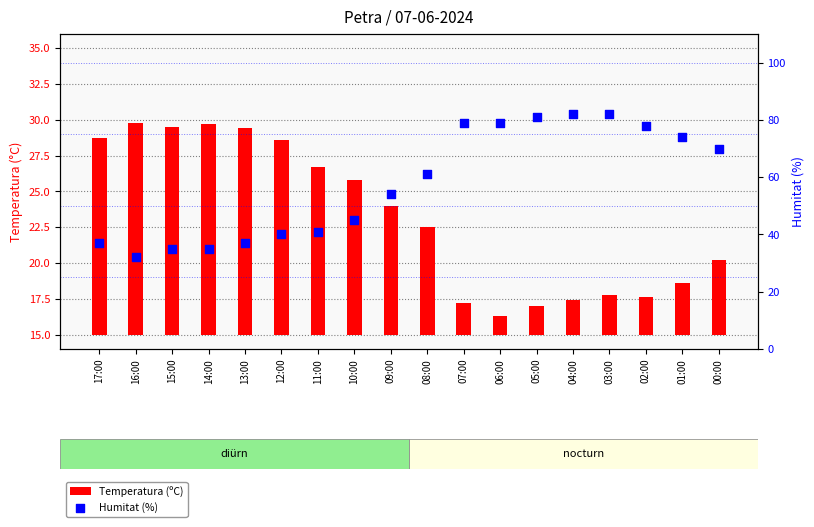

Which series reaches the maximum Y coordinate?

Humitat (%)